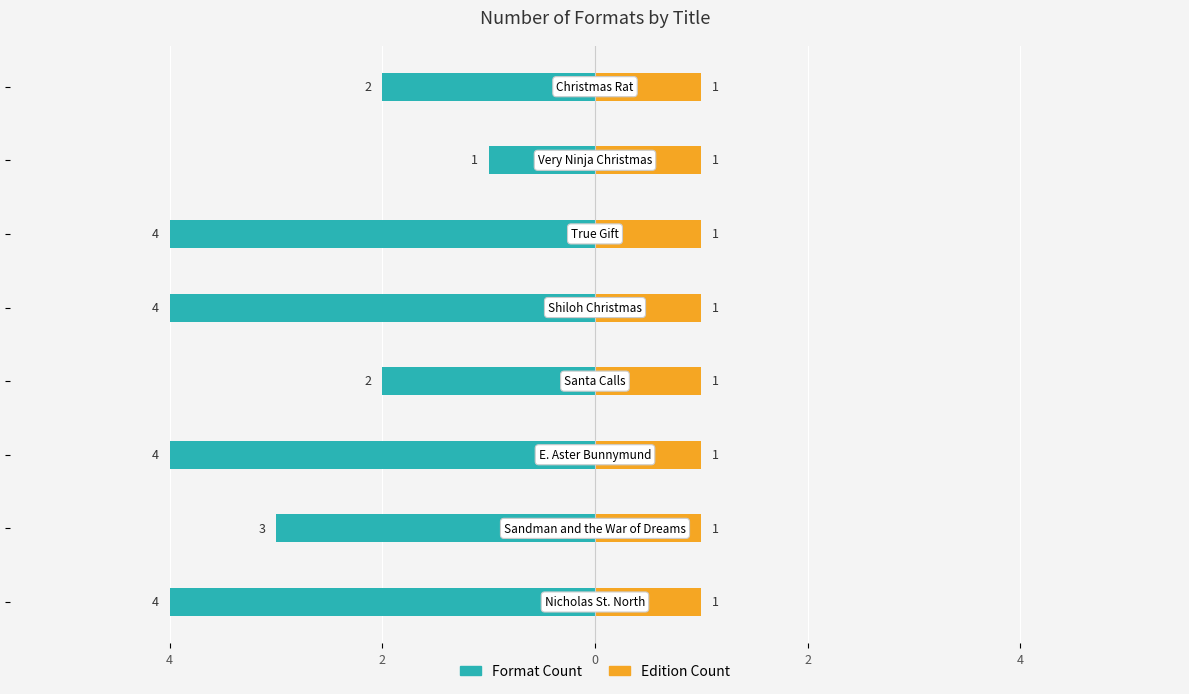

What are all the series names shown in the legend?

Format Count, Edition Count